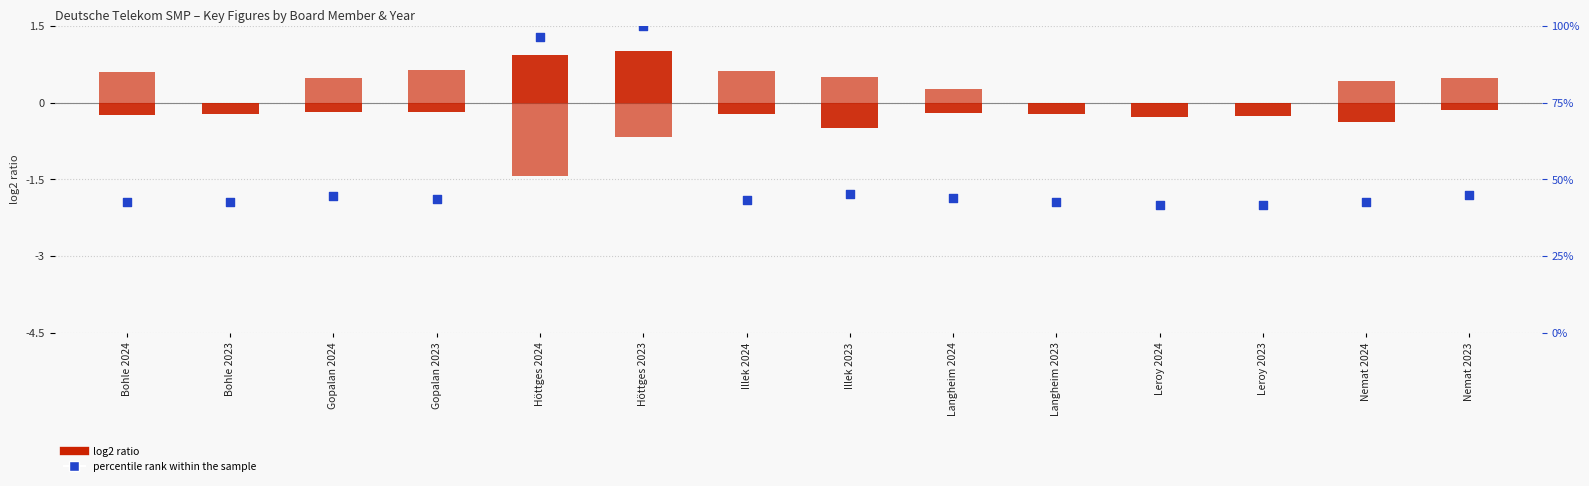

At how many categories does at least one series exceed 67?

2